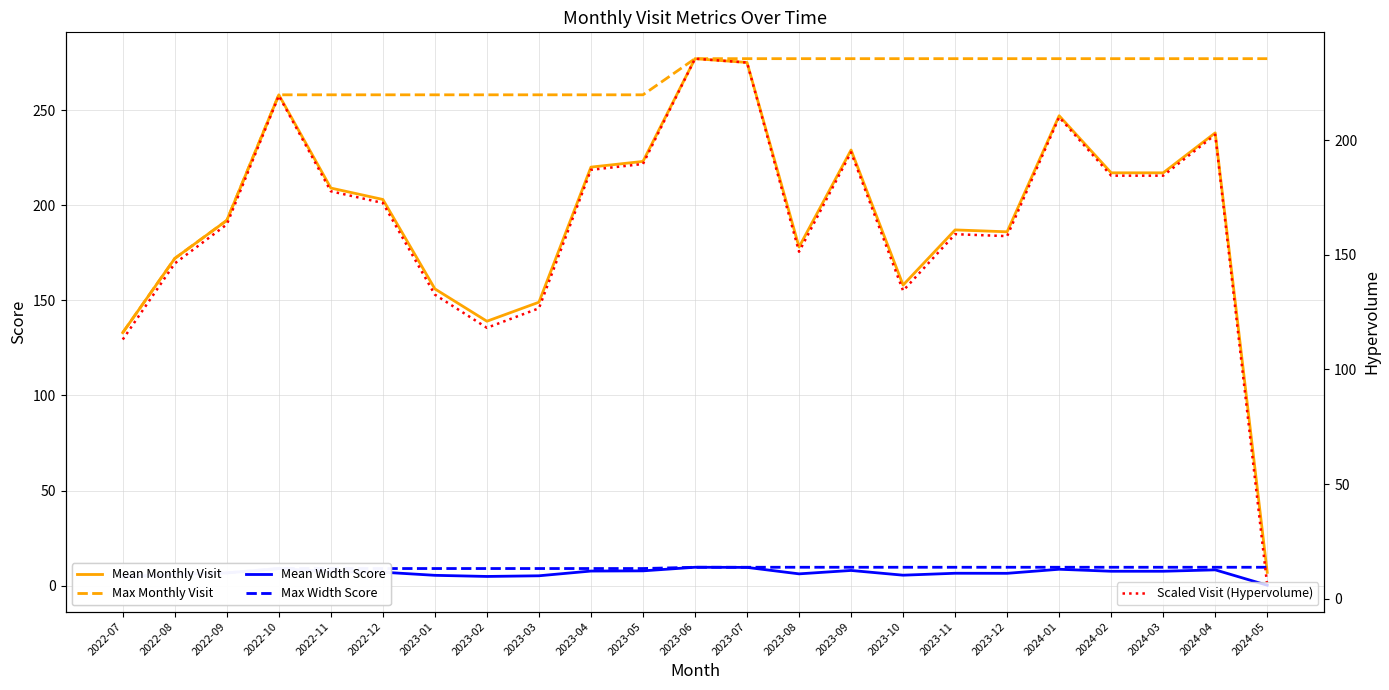

Which series ends up on top after the final intersection of Mean Monthly Visit and Max Width Score?

Max Width Score